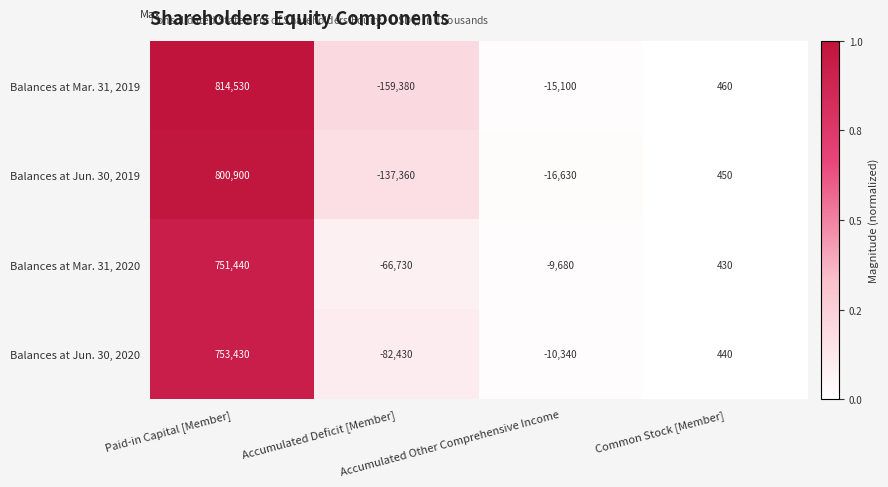

At how many categories does at least one series exceed 0?

2